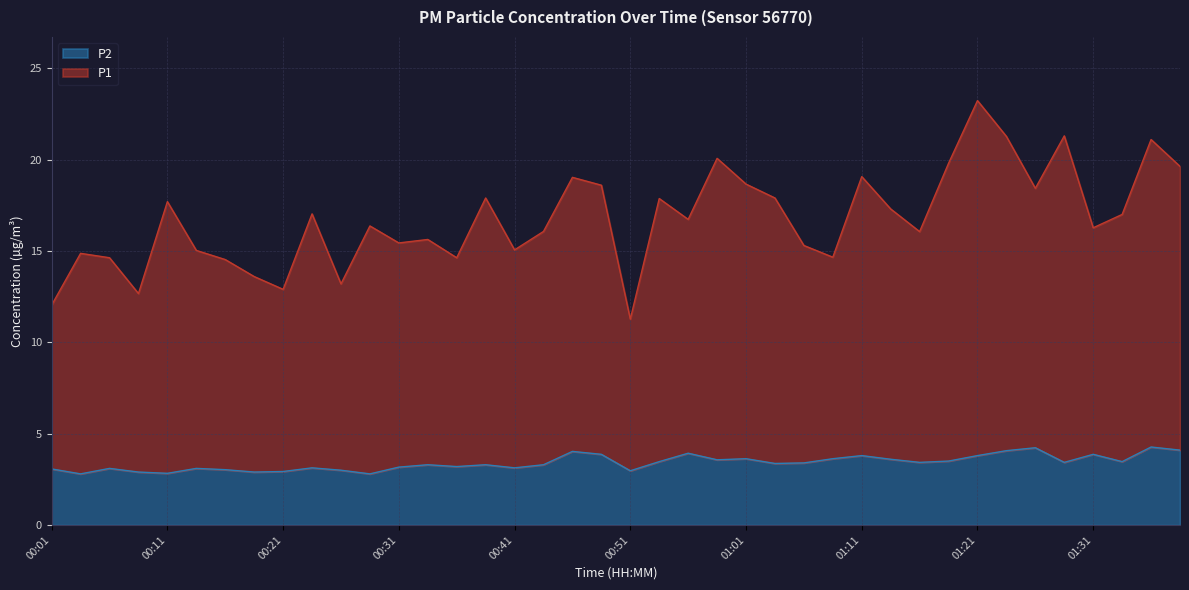

What is the value of the P2 point at the 37th from the left?

3.9